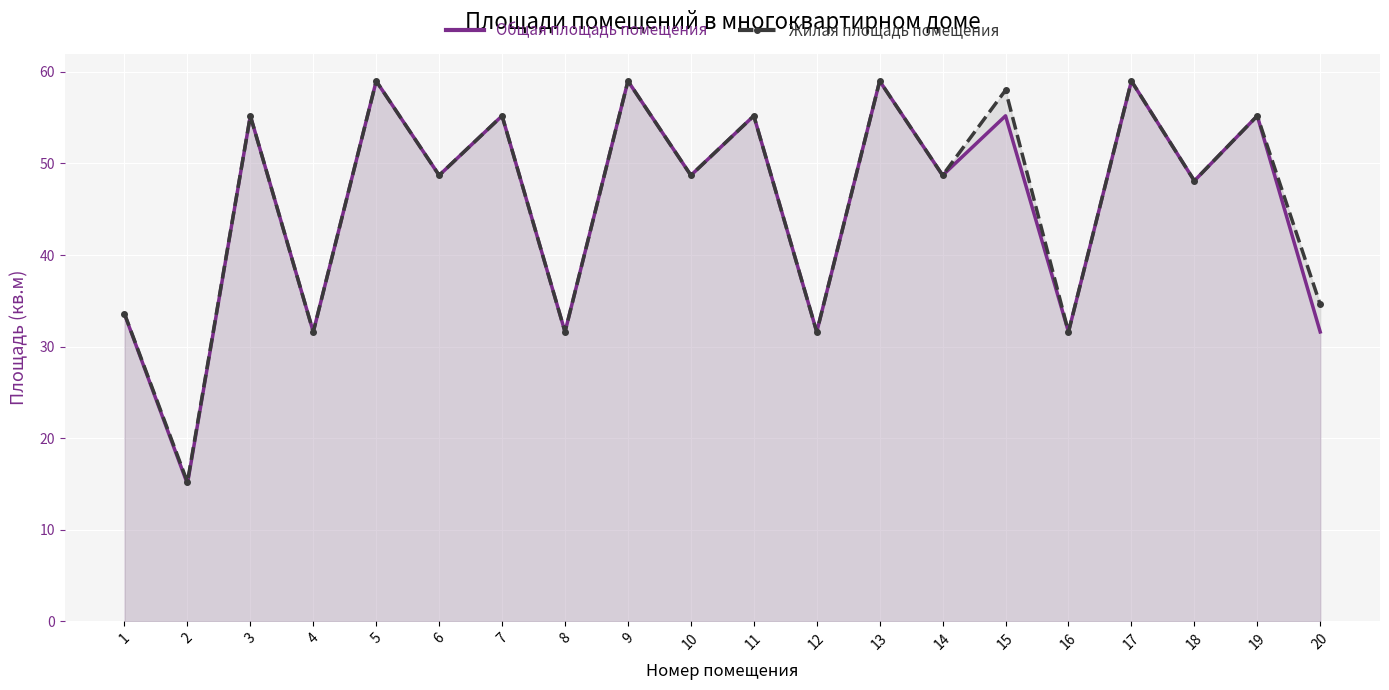

What is the value of the Жилая площадь помещения point at the 1st from the left?

33.6